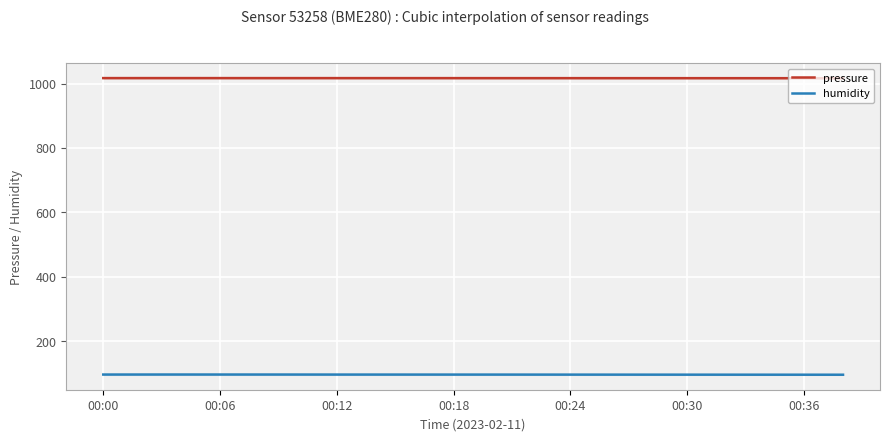

List the series in order of their overall mean, lowest first.

humidity, pressure